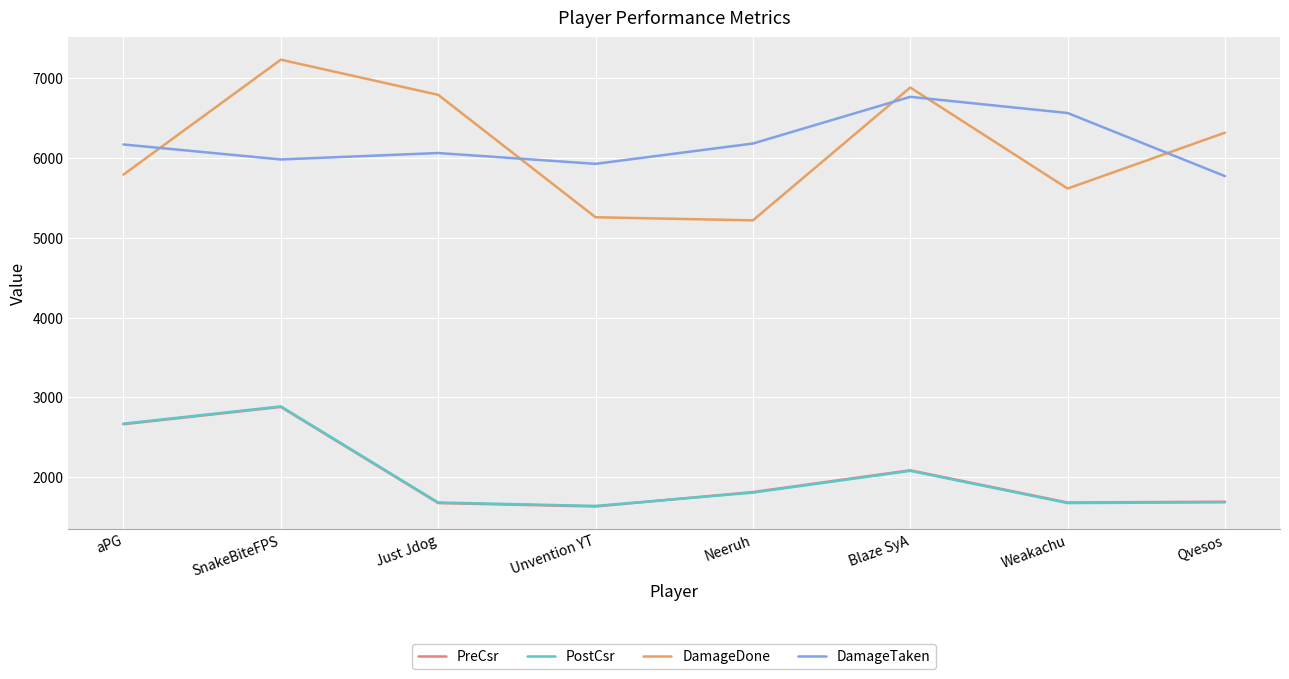

What is the smallest value displayed?

1629